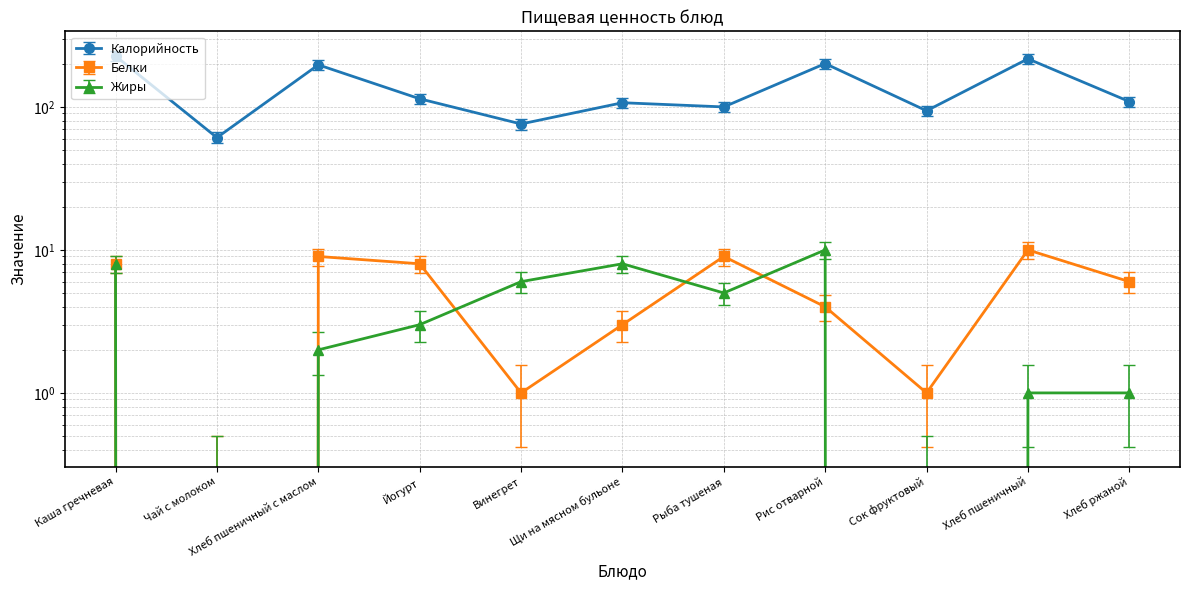

How many data points in Жиры are less than 3?

5